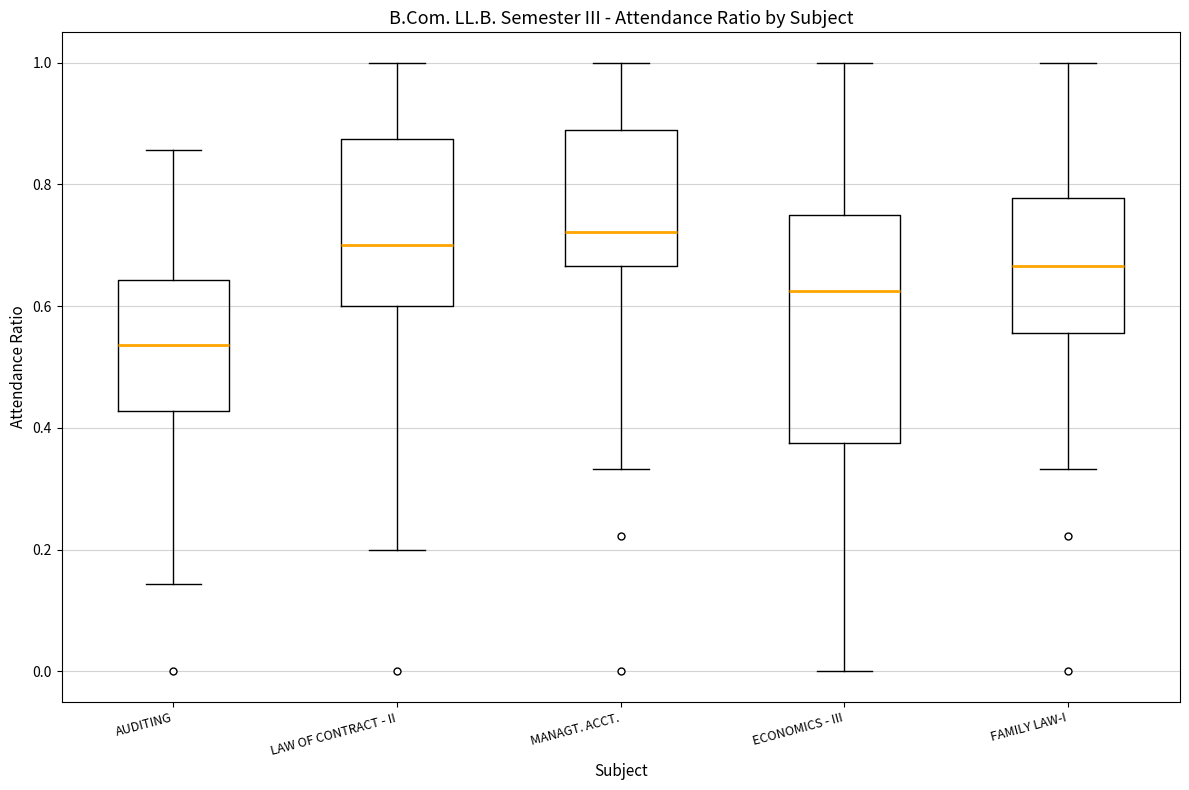

Reading left to right, read every box against the y-axis: the position of its median line, the range the box covers, and the ends of its whiskers. The values are not printed on the chart, so give them approximately, as read against the axis.

AUDITING: median 0.54, box 0.42 to 0.64, whiskers 0.14 to 0.86
LAW OF CONTRACT - II: median 0.70, box 0.60 to 0.88, whiskers 0.20 to 1.00
MANAGT. ACCT.: median 0.72, box 0.66 to 0.88, whiskers 0.34 to 1.00
ECONOMICS - III: median 0.62, box 0.38 to 0.76, whiskers 0.00 to 1.00
FAMILY LAW-I: median 0.66, box 0.56 to 0.78, whiskers 0.34 to 1.00